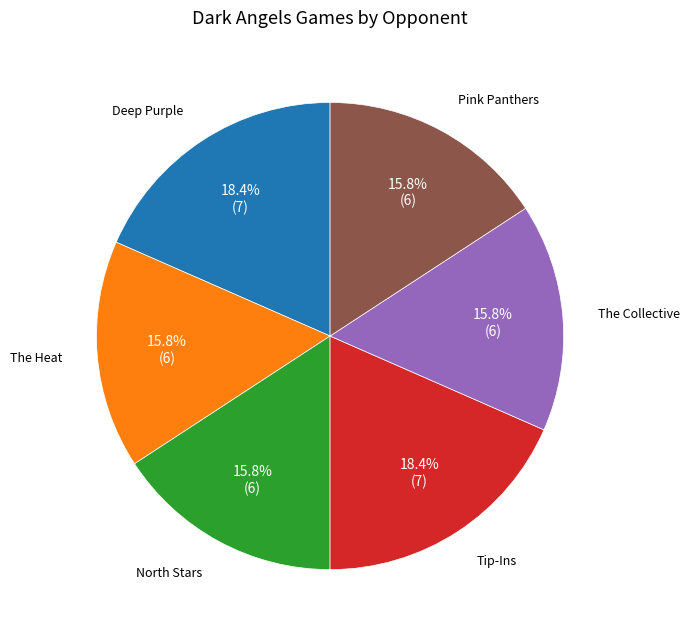

Does any single category account for the majority?

No